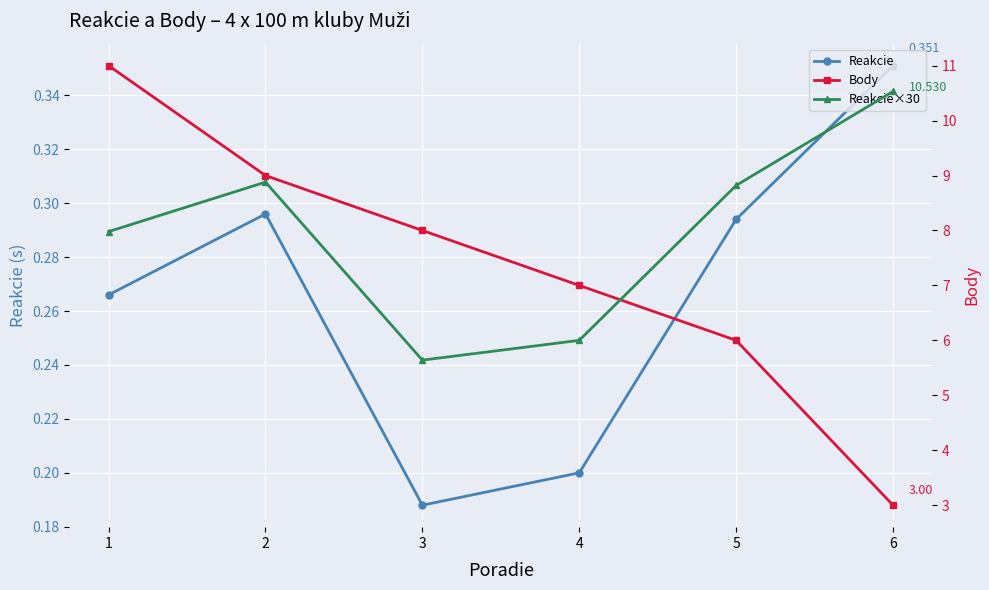

What is the spread (max minus min) of values at 3?

7.8